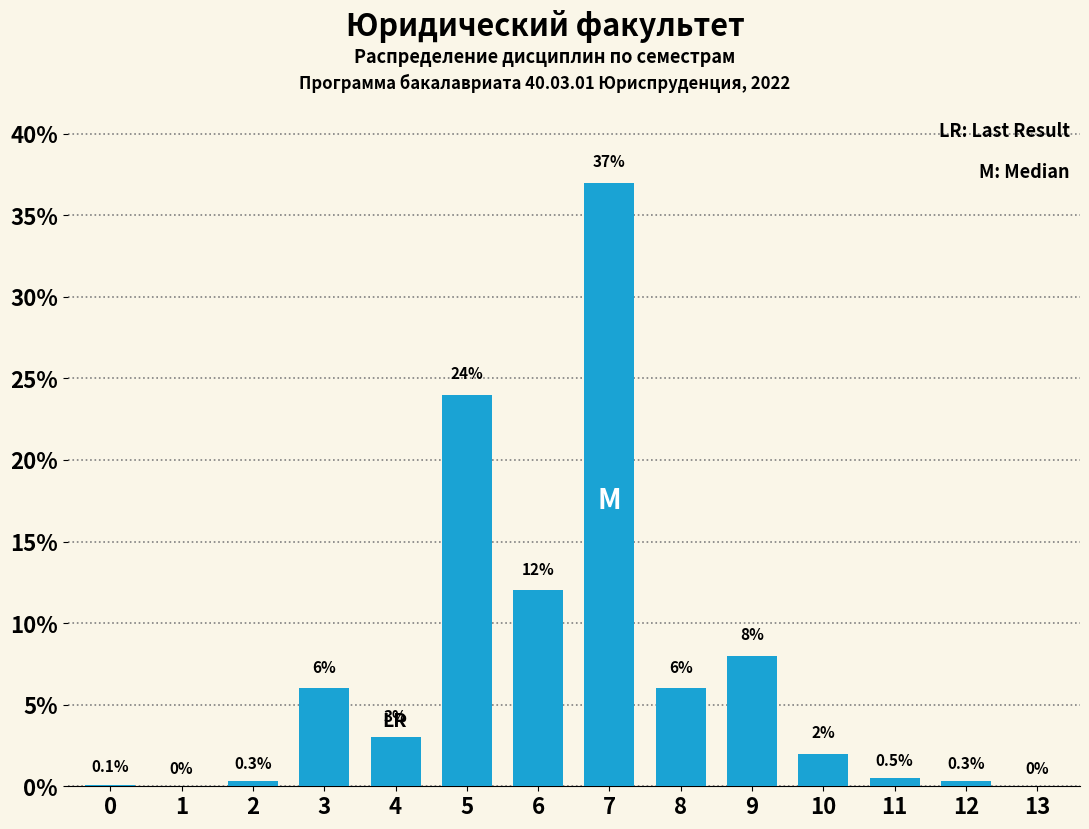

Reading right to left, transcribe all the data shown in this chart.

13=0.0	12=0.3	11=0.5	10=2.0	9=8.0	8=6.0	7=37.0	6=12.0	5=24.0	4=3.0	3=6.0	2=0.3	1=0.0	0=0.1